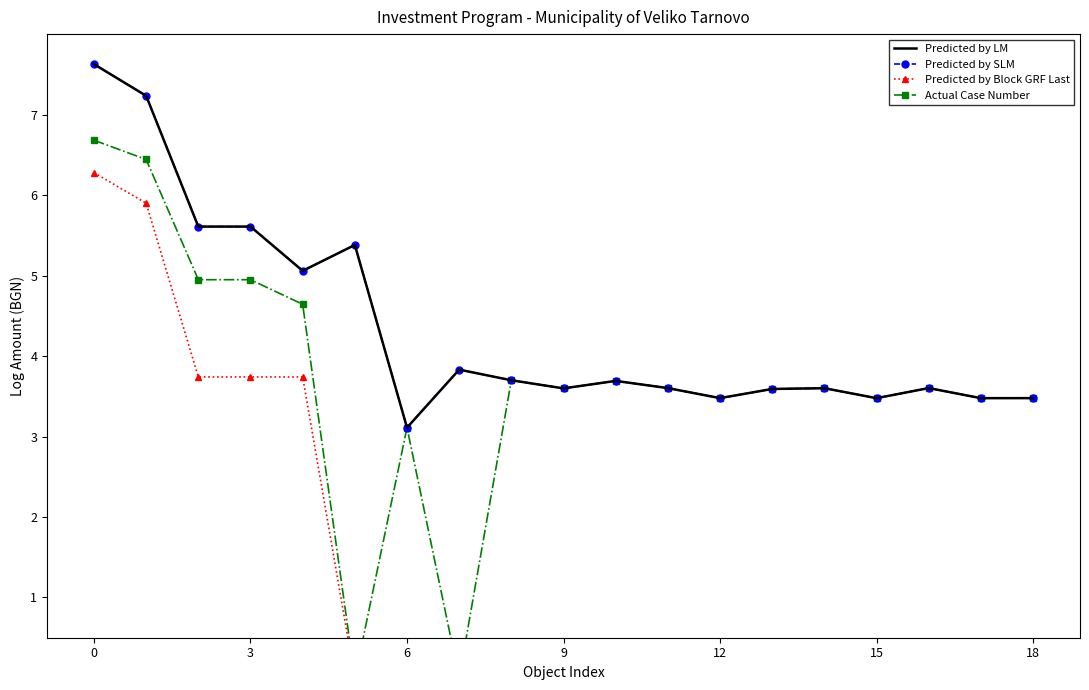

Is it true that Predicted by LM equals 10.0 at 6?

False